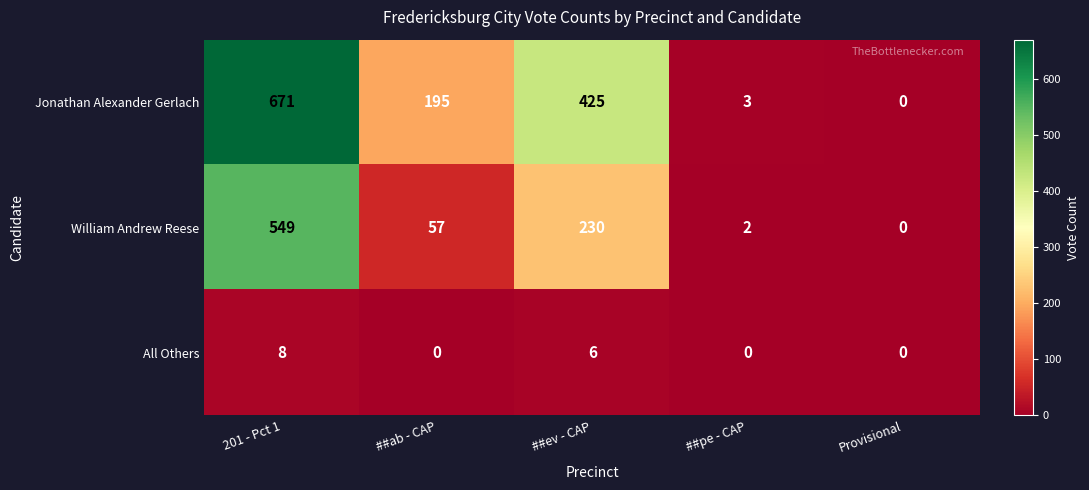

What is the total value across all series at ##ab - CAP?

252